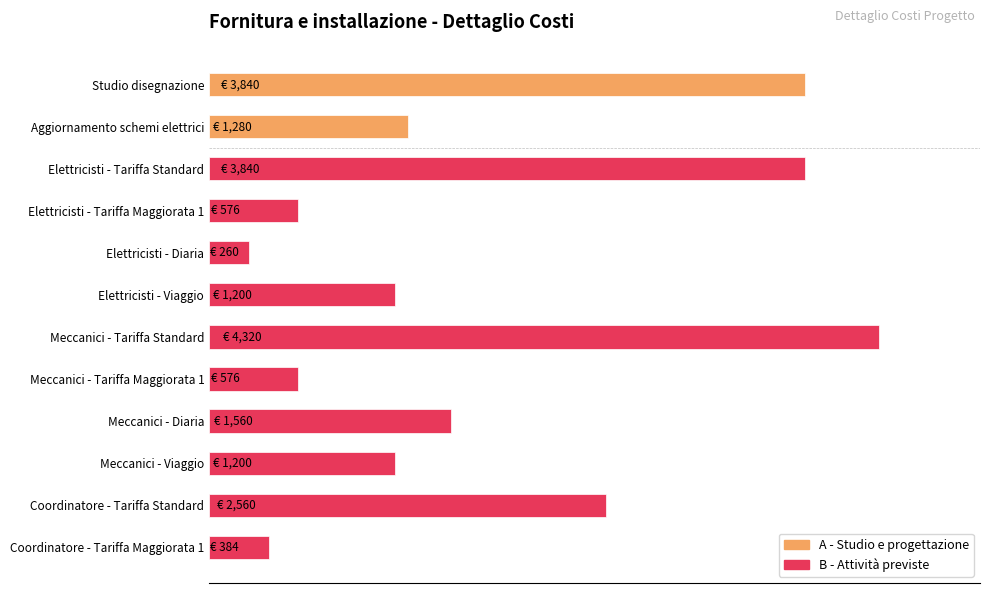

List the labels in order of value, largest first.

Meccanici - Tariffa Standard, Studio disegnazione, Elettricisti - Tariffa Standard, Coordinatore - Tariffa Standard, Meccanici - Diaria, Aggiornamento schemi elettrici, Elettricisti - Viaggio, Meccanici - Viaggio, Elettricisti - Tariffa Maggiorata 1, Meccanici - Tariffa Maggiorata 1, Coordinatore - Tariffa Maggiorata 1, Elettricisti - Diaria